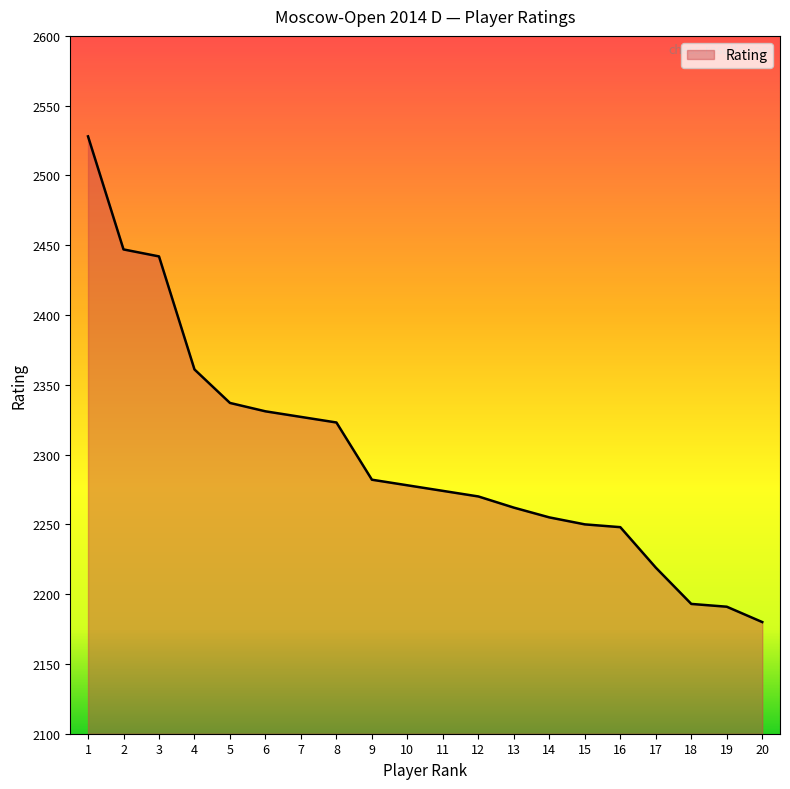

True or false: there are more than 1 points higher than both neighbors.

False